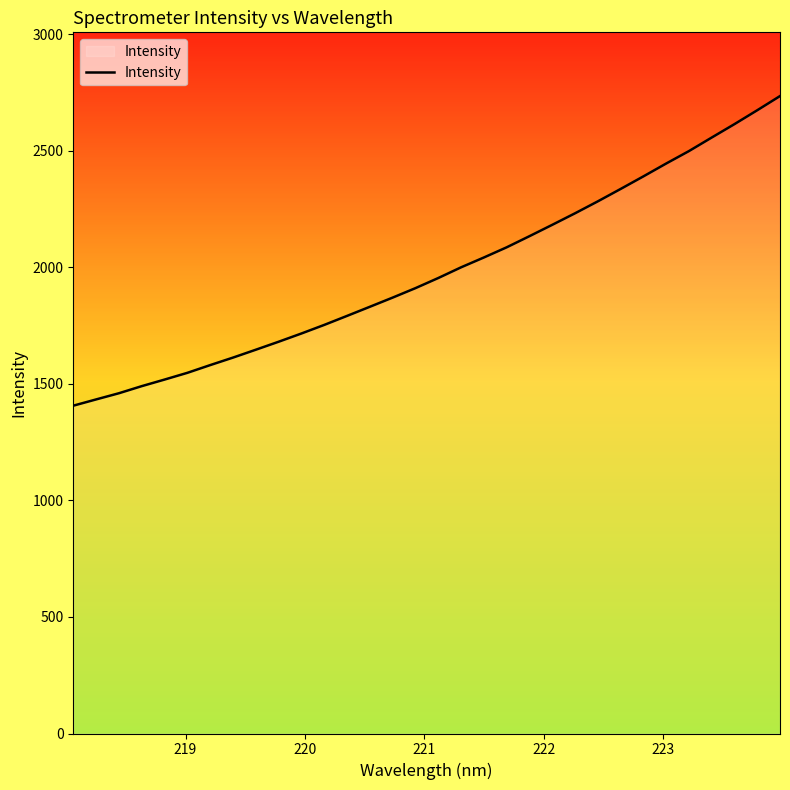

What is the sum of all values?

63423.3